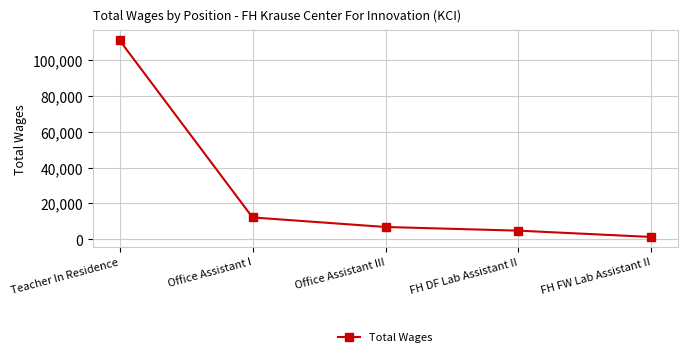

Where does the data first go above 6796?

Teacher In Residence